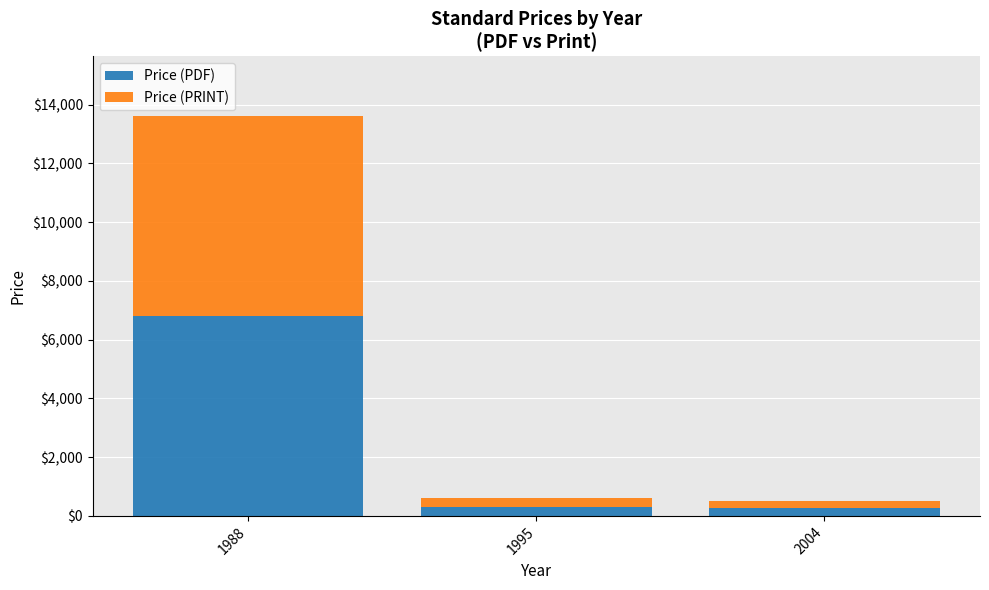

What is the difference between the maximum and minimum values in the Price (PDF) series?

6542